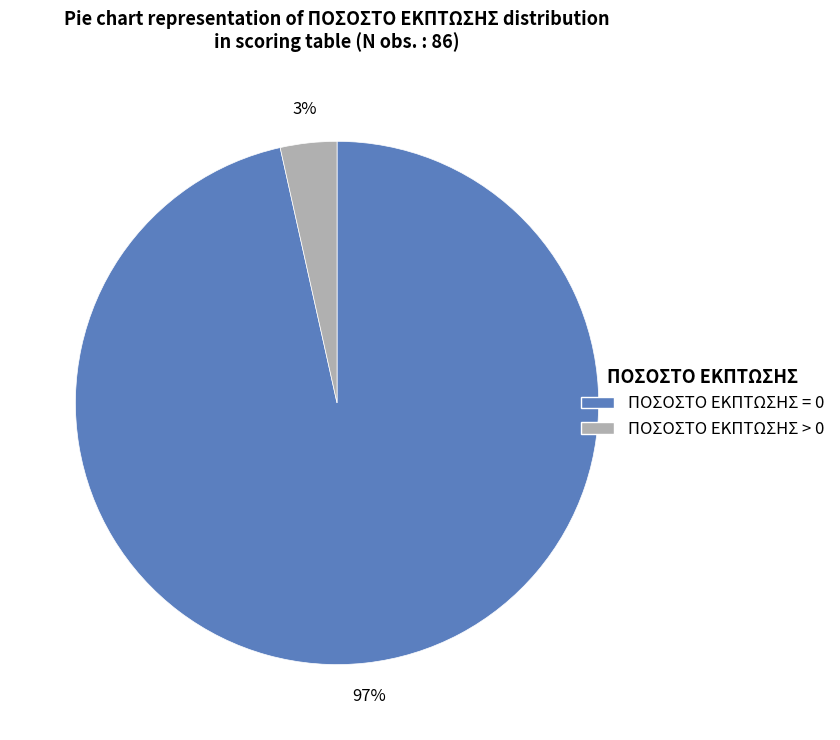

Count the number of slices in the pie.

2